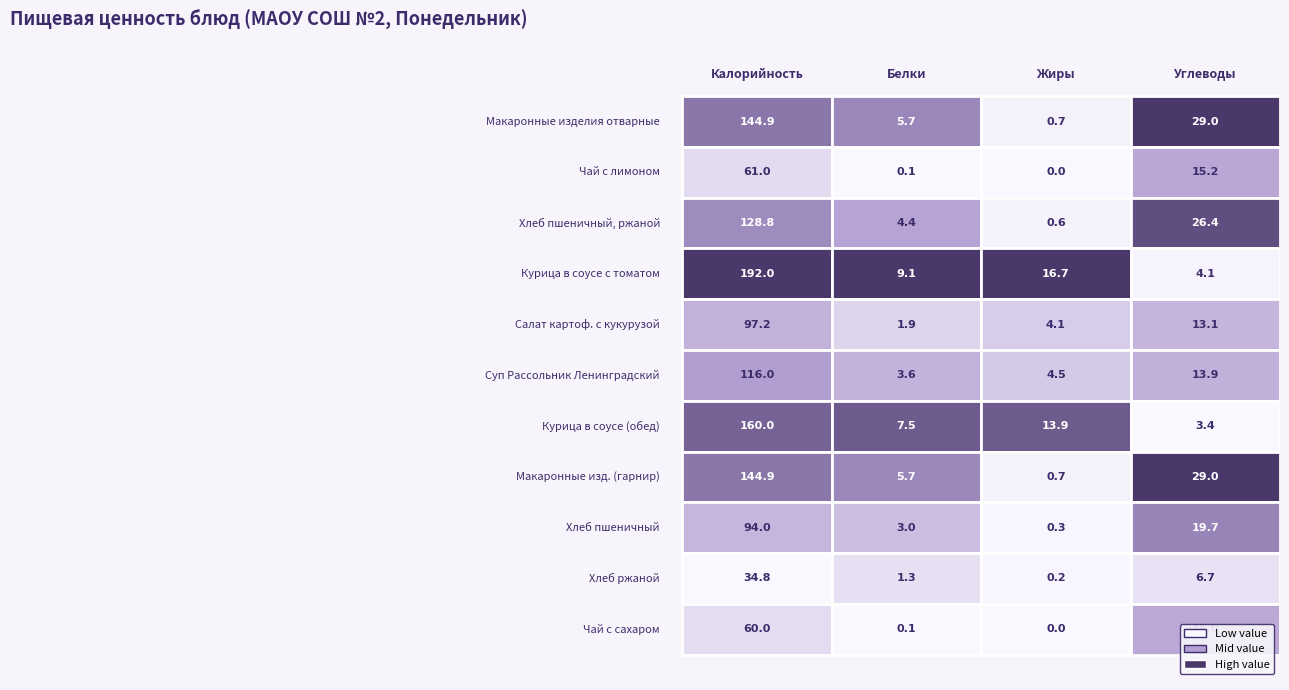

Count the number of categories in the chart.

4